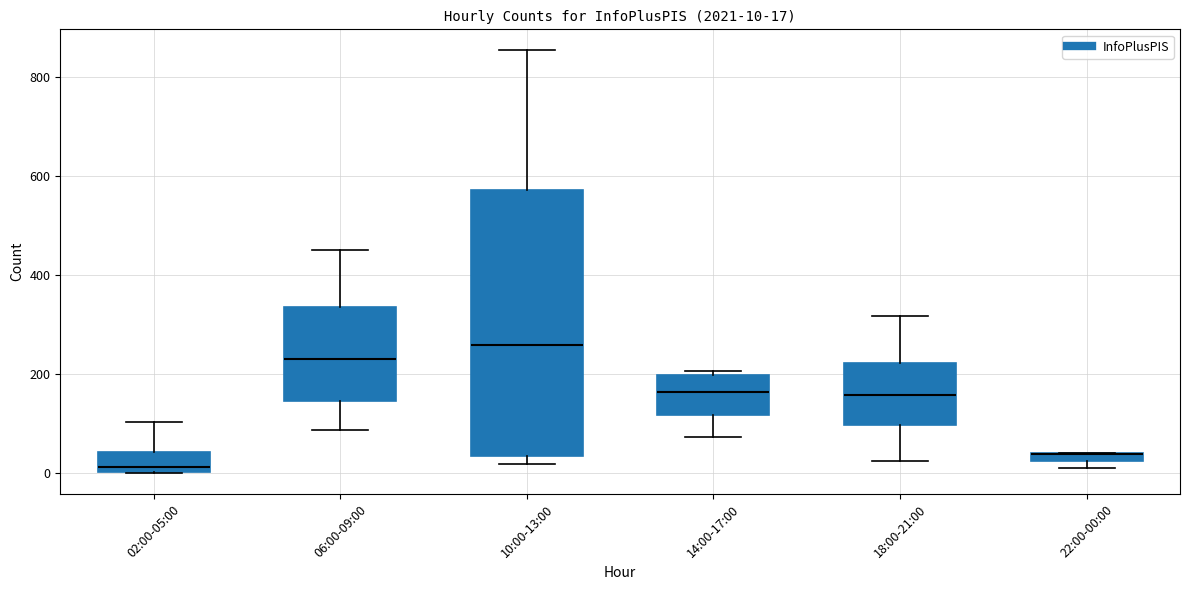

Comparing the boxes themselves (not the whiskers), which one is the tallest?

10:00-13:00